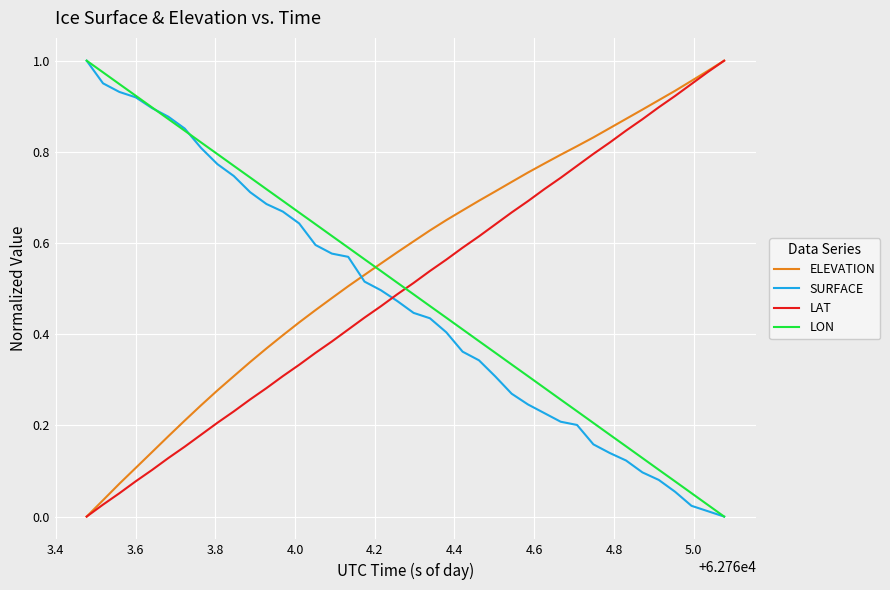

True or false: ELEVATION and LON intersect in this chart.

True